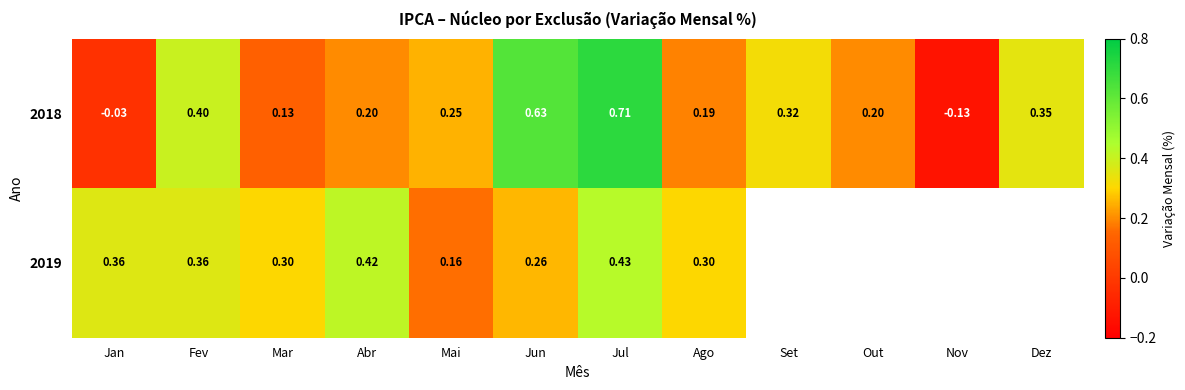

Where does the 2018 series first go above 0?

Fev